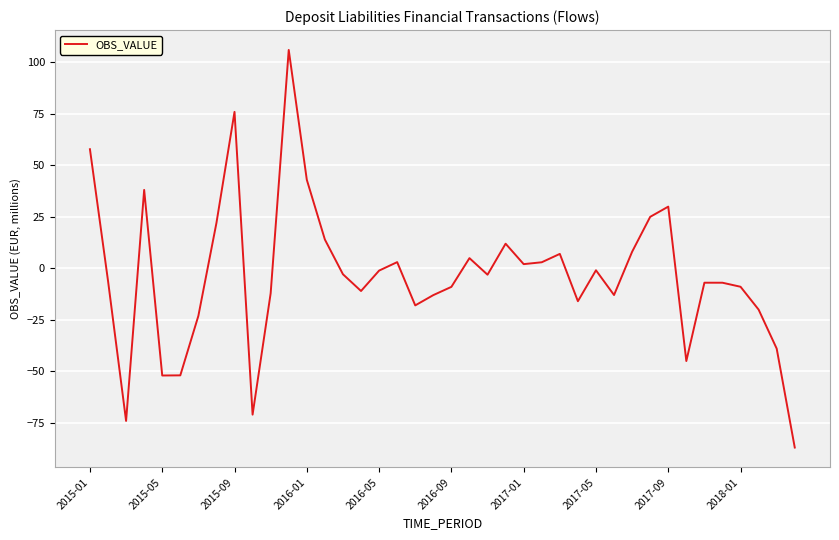

What is the greatest value displayed?

106.1